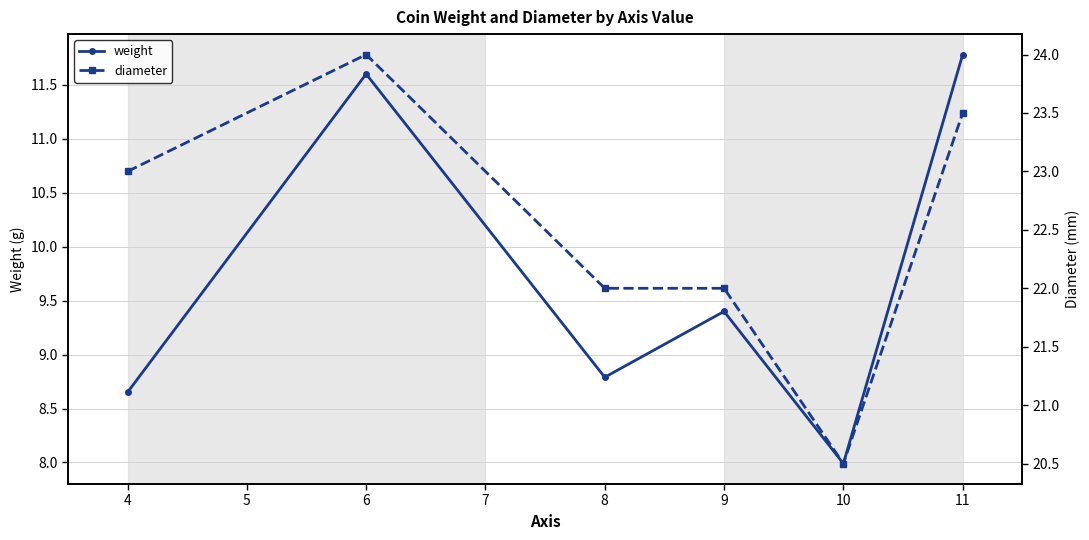

How many interior local valleys does the weight series have?

2